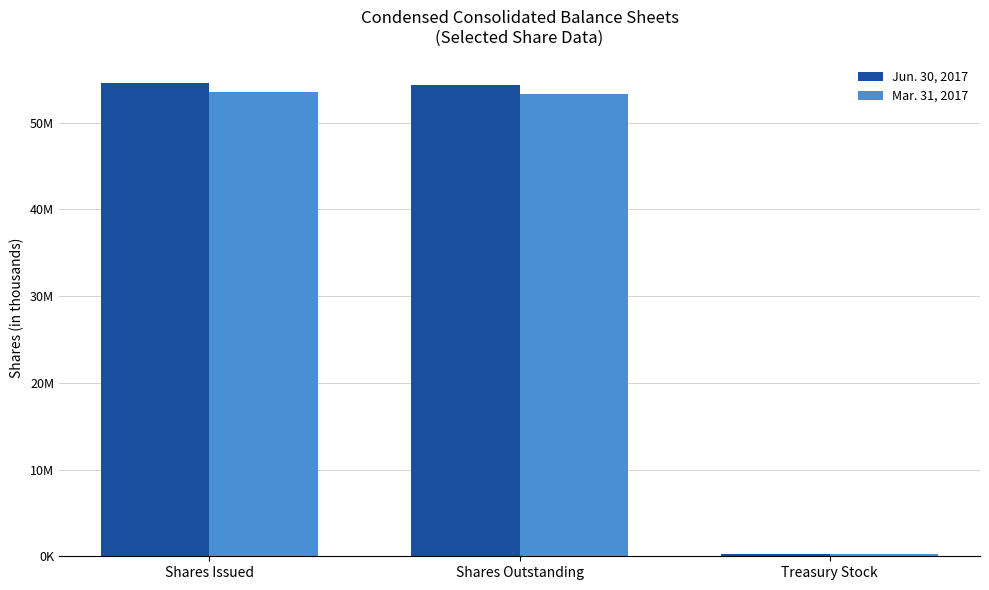

What is the difference between the second highest and minimum values in the Mar. 31, 2017 series?

53019000